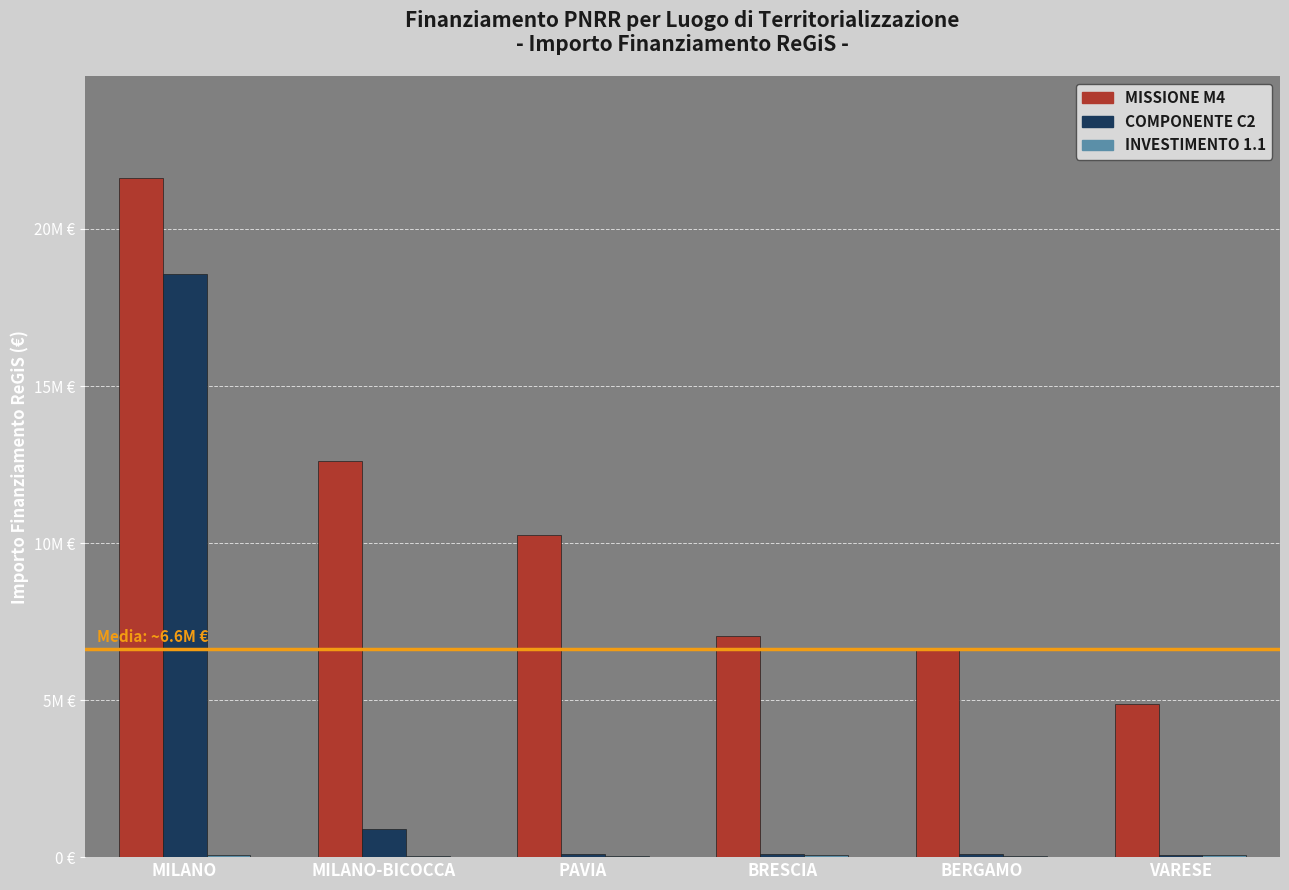

Rank the categories by INVESTIMENTO 1.1 value from highest to lowest.

VARESE, BRESCIA, MILANO, BERGAMO, MILANO-BICOCCA, PAVIA